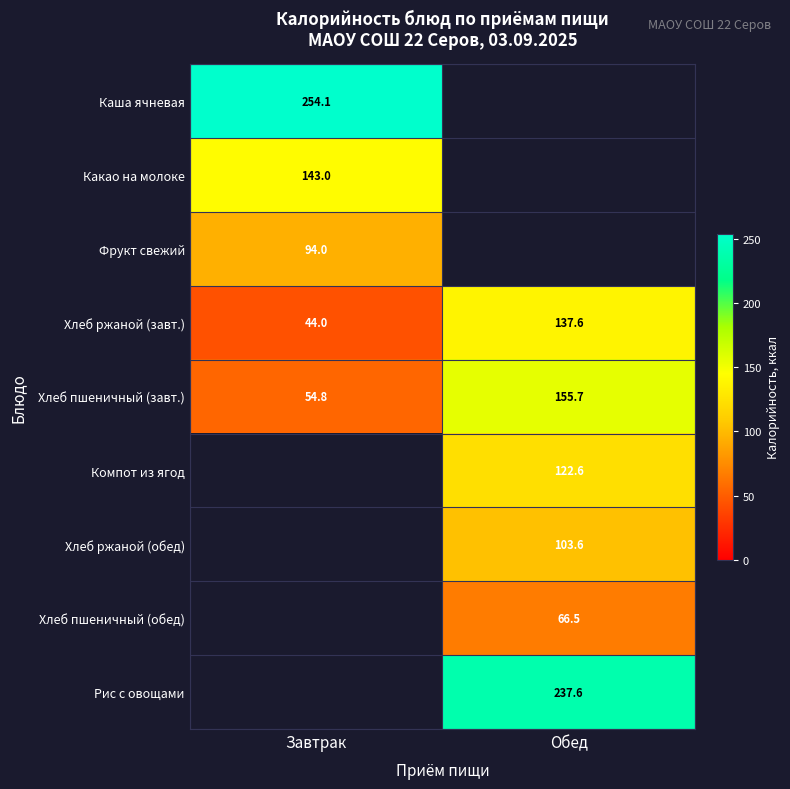

What is the greatest value displayed?

254.1